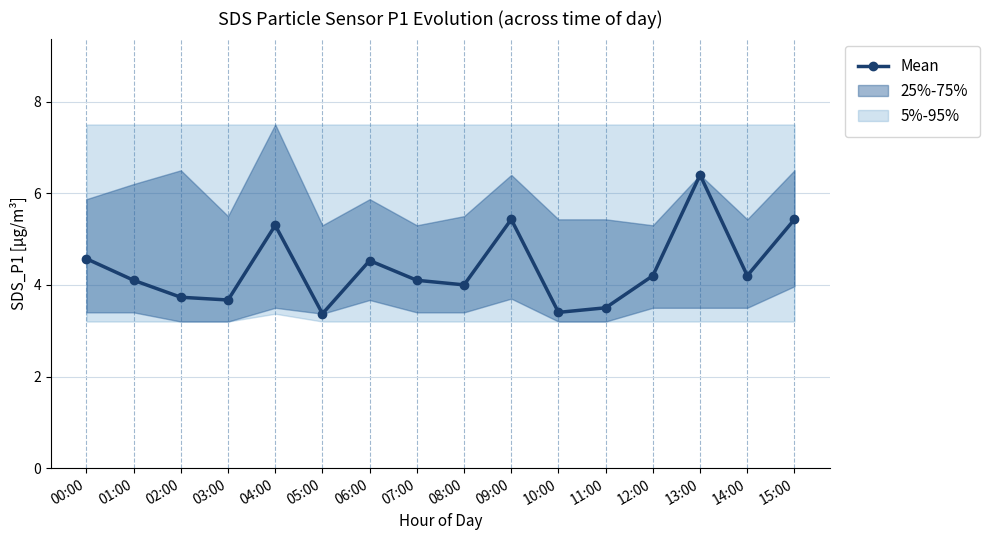

How many interior local valleys (lower than both neighbors) does the data have?

5